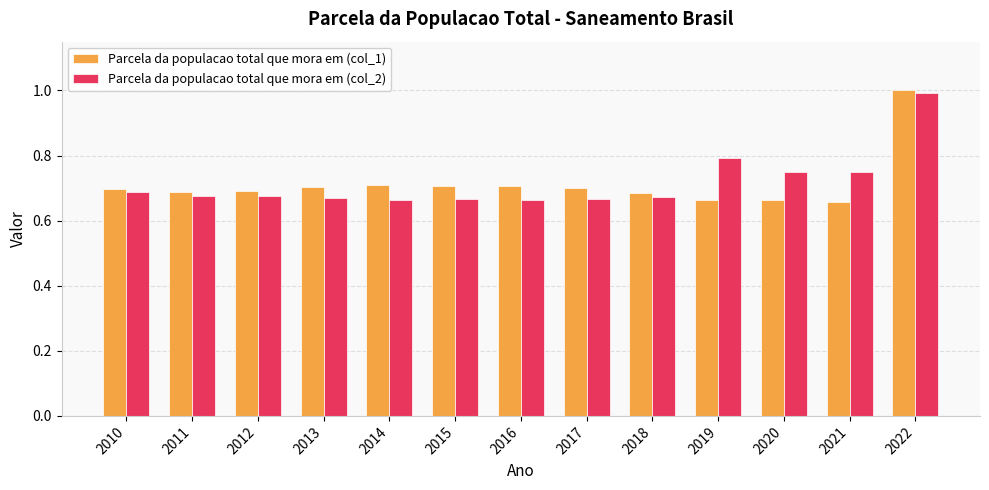

The value of Parcela da populacao total que mora em (col_2) at 2014 is 0.9. True or false?

False